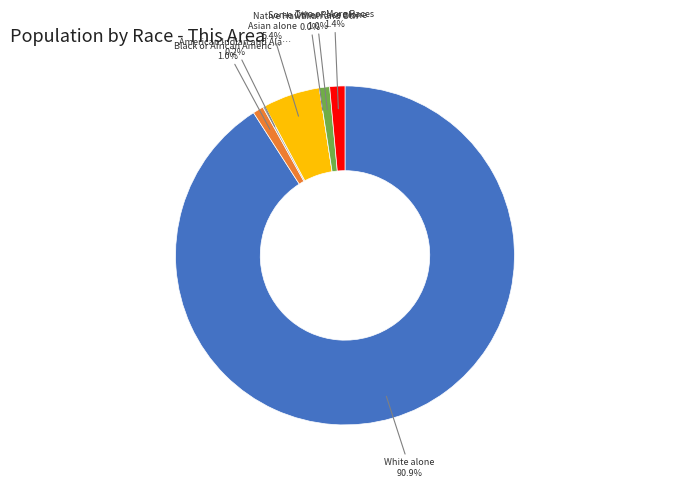

To the nearest percent, what percentage of the pie is White alone?

91%